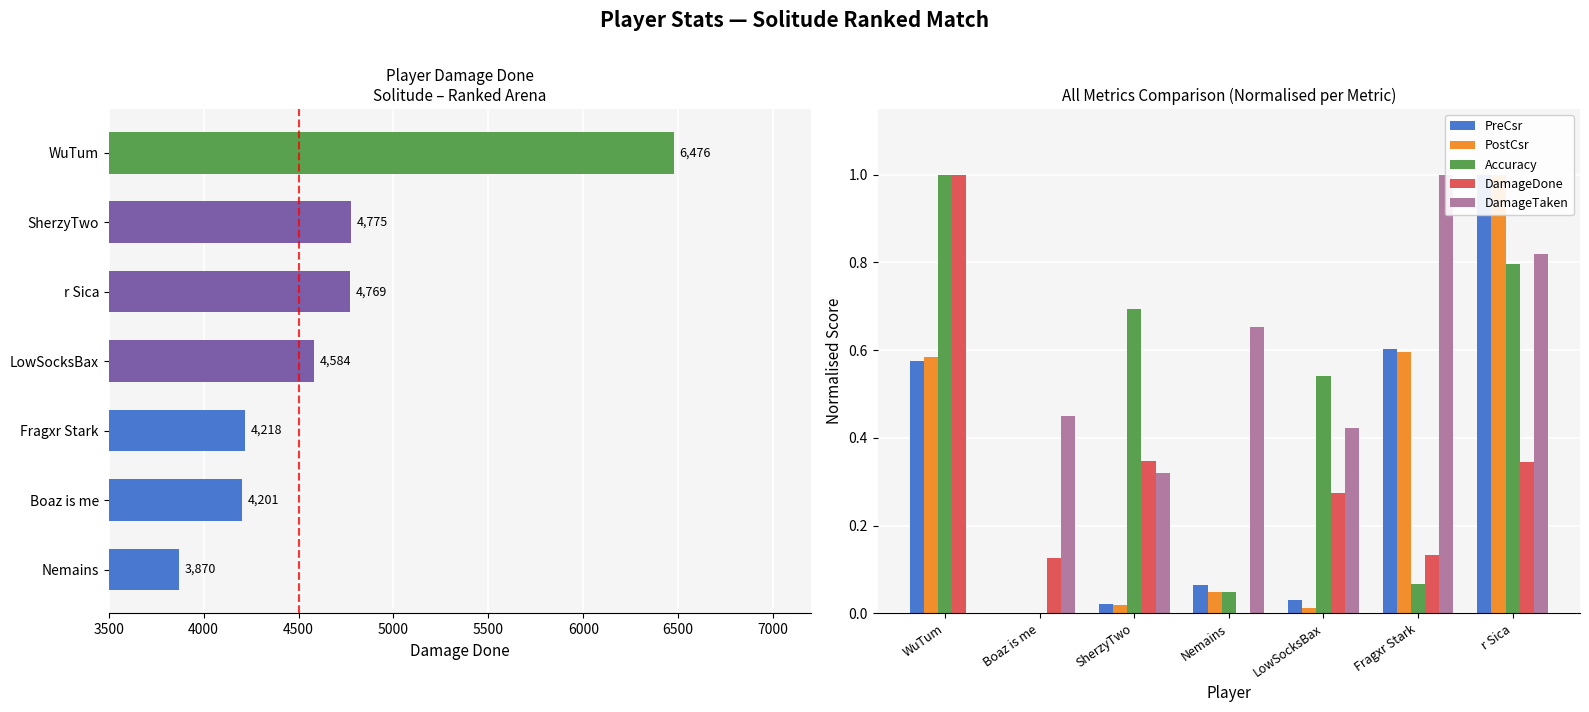

What is the difference between the maximum and second lowest values in the PostCsr series?

1.0